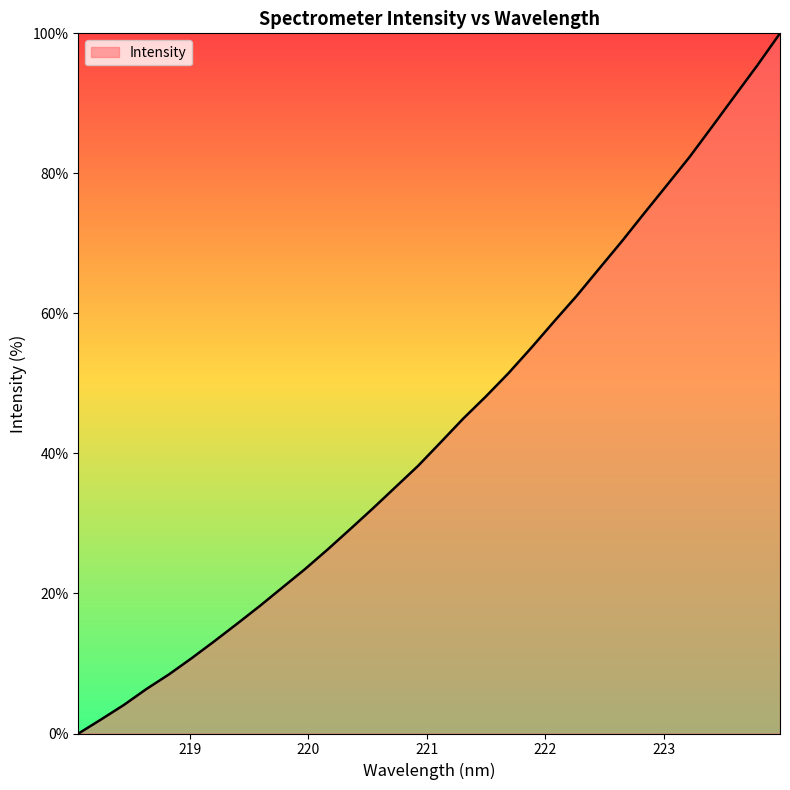

What is the greatest value displayed?

100.0